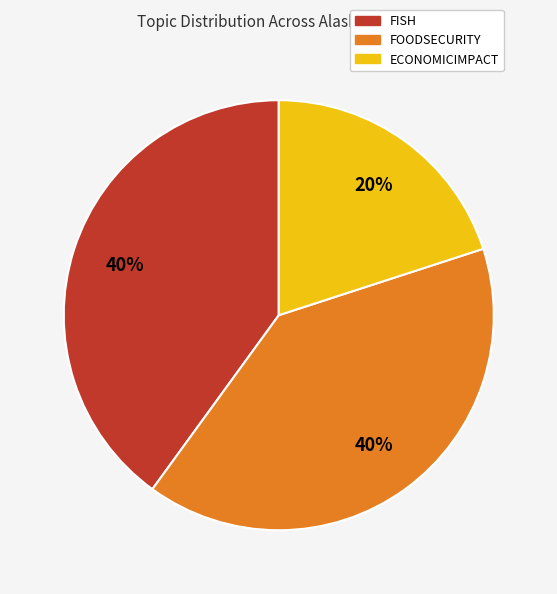

Does any single category account for the majority?

No